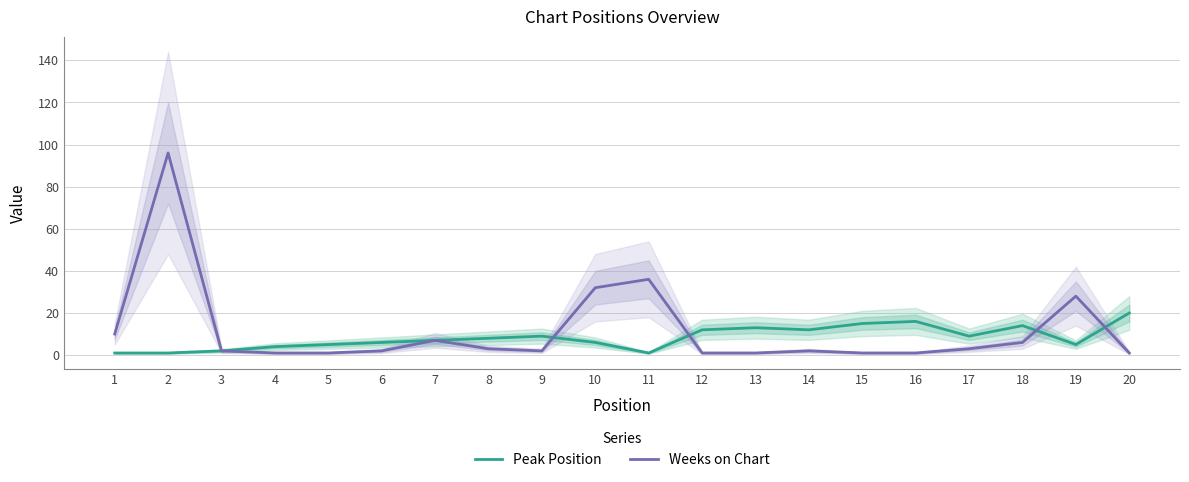

At which category is the sum across all series the highest?

2